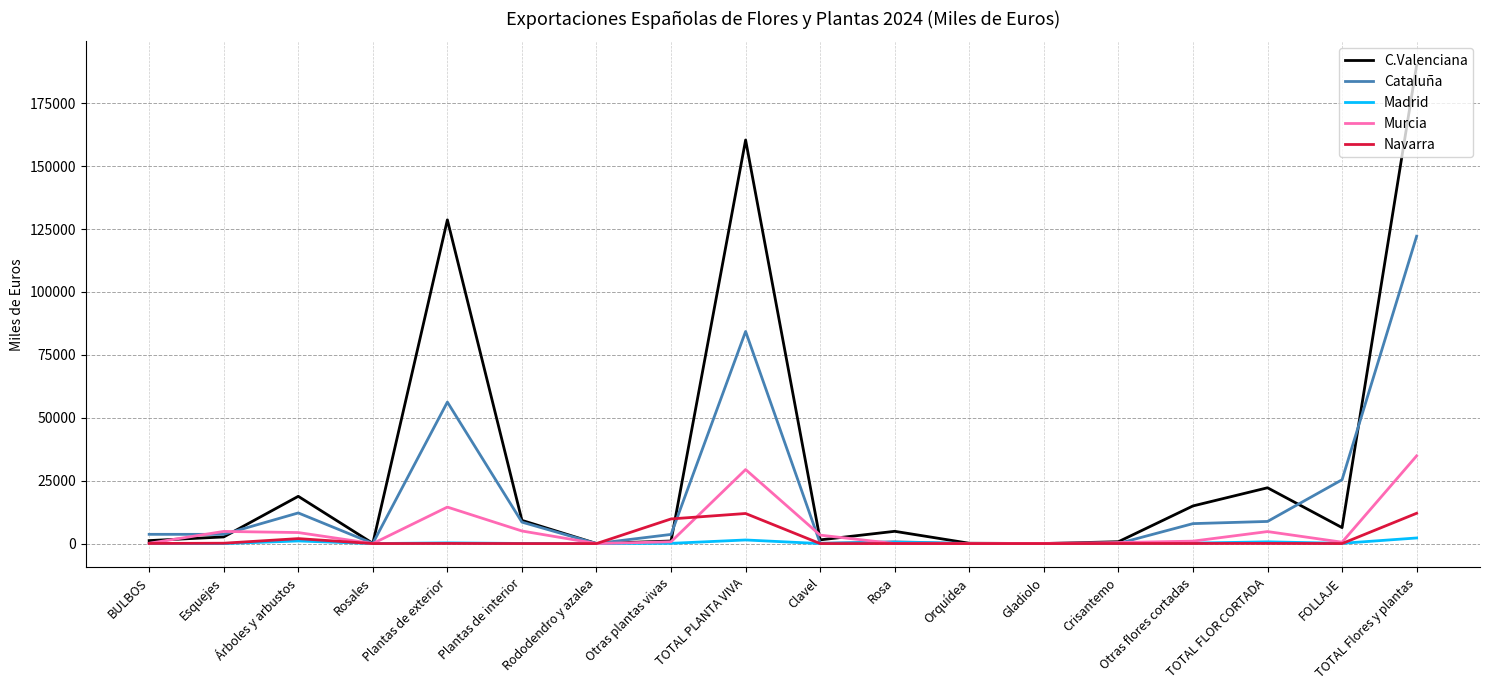

Which series changed the most between Plantas de interior and TOTAL PLANTA VIVA?

C.Valenciana